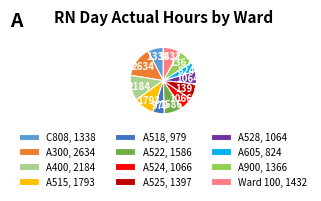

Approximately how many times larger is the value at A528 compared to A525?

0.8